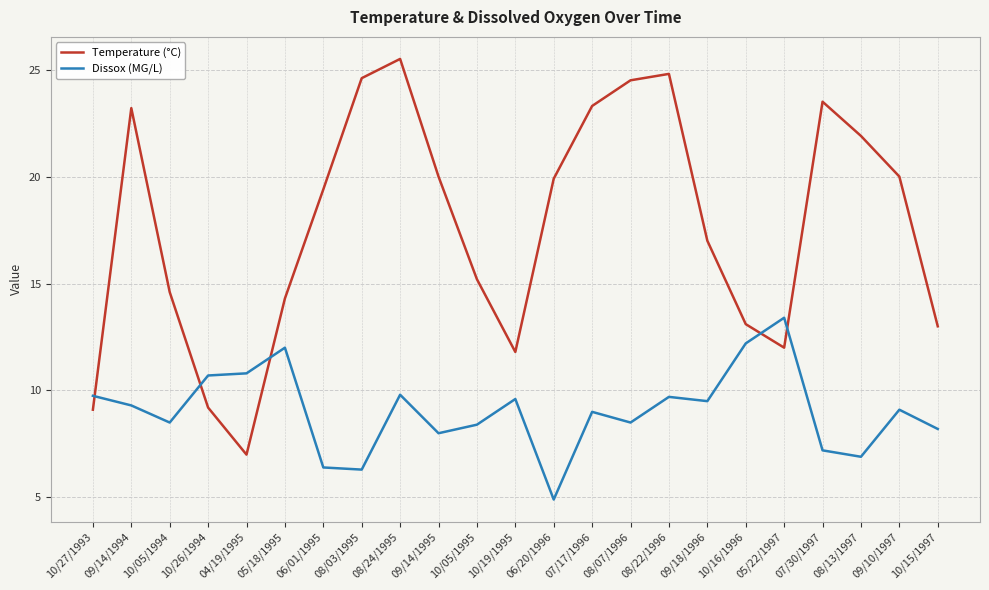

The value of Temperature (°C) at 10/15/1997 is 19.4. True or false?

False